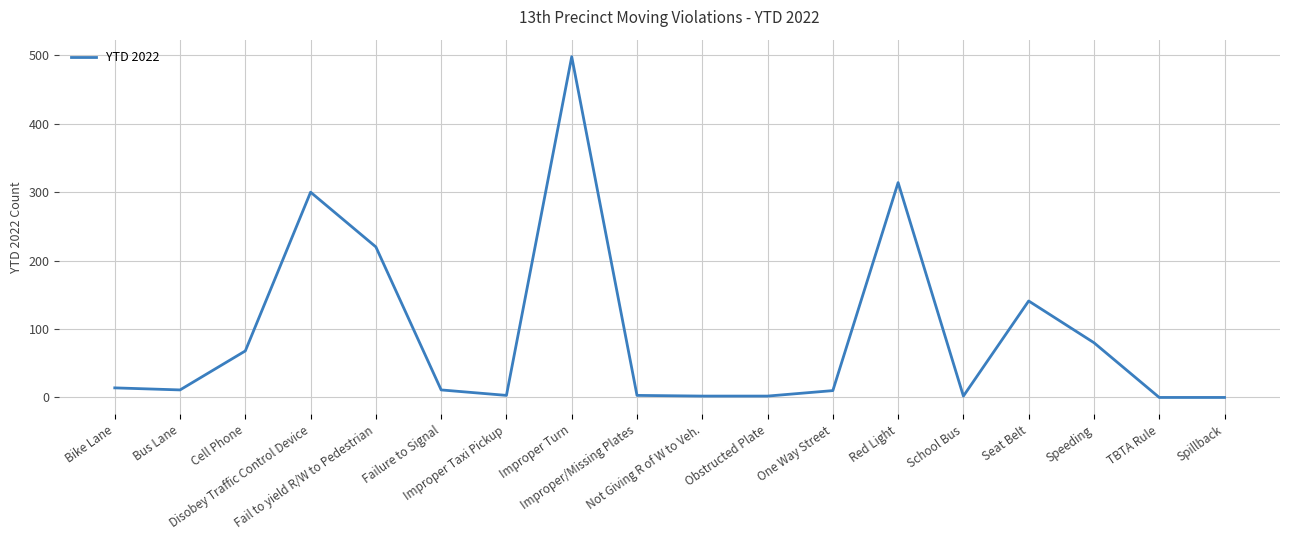

What is the greatest value displayed?

498